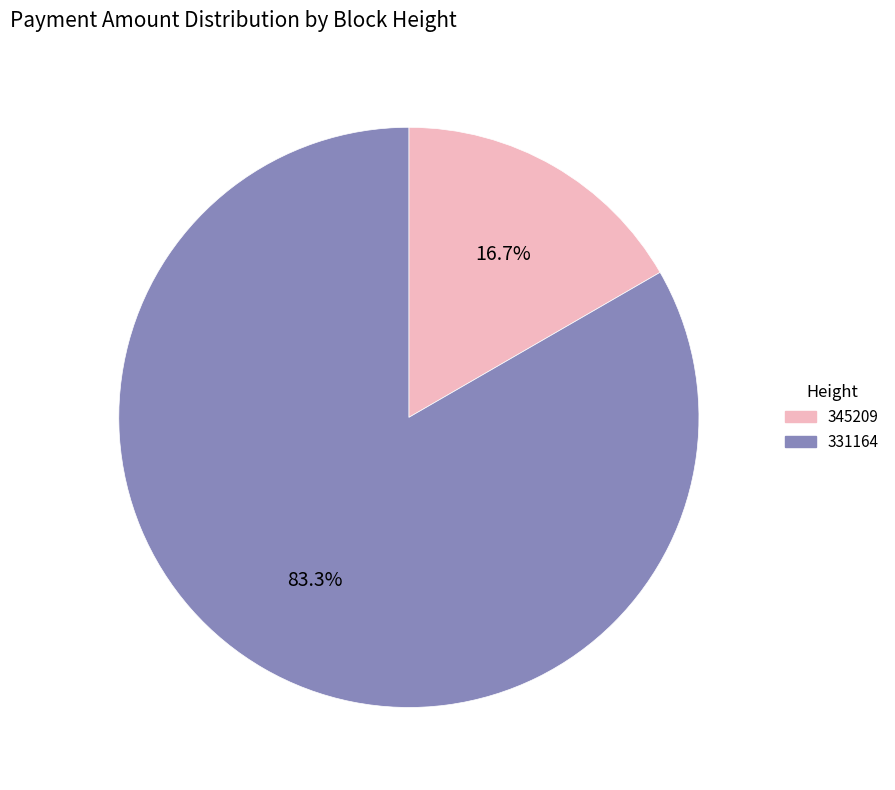

To the nearest percent, what is the combined percentage of 345209 and 331164?

100%